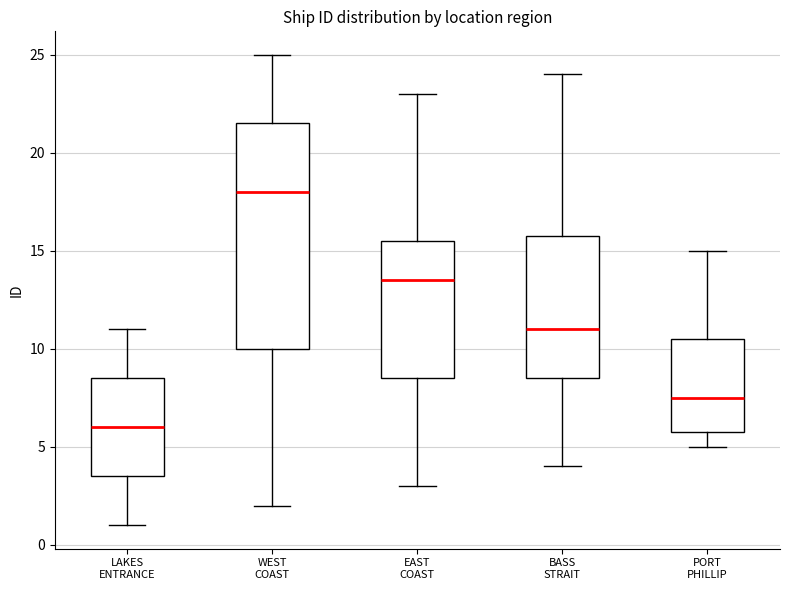

Which box's median line is the lowest?

LAKES ENTRANCE